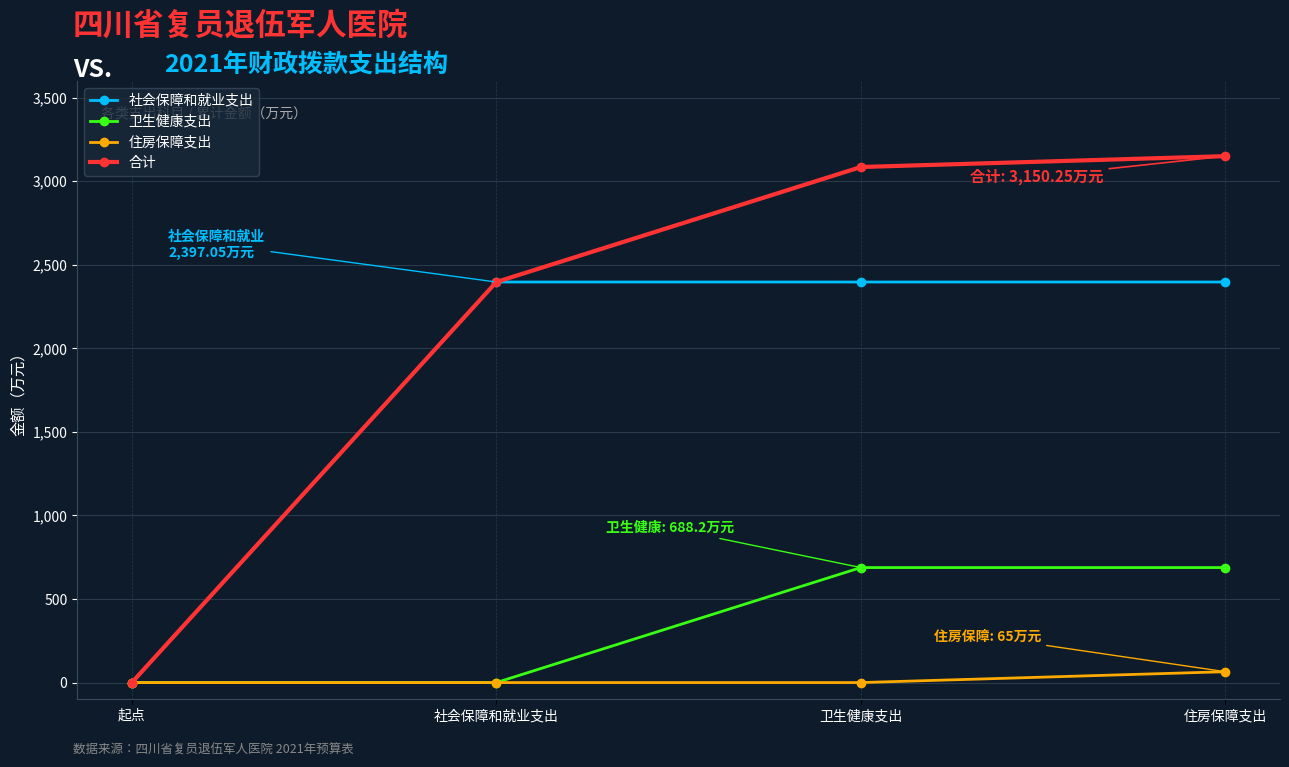

What is the maximum value for 卫生健康支出?

688.2